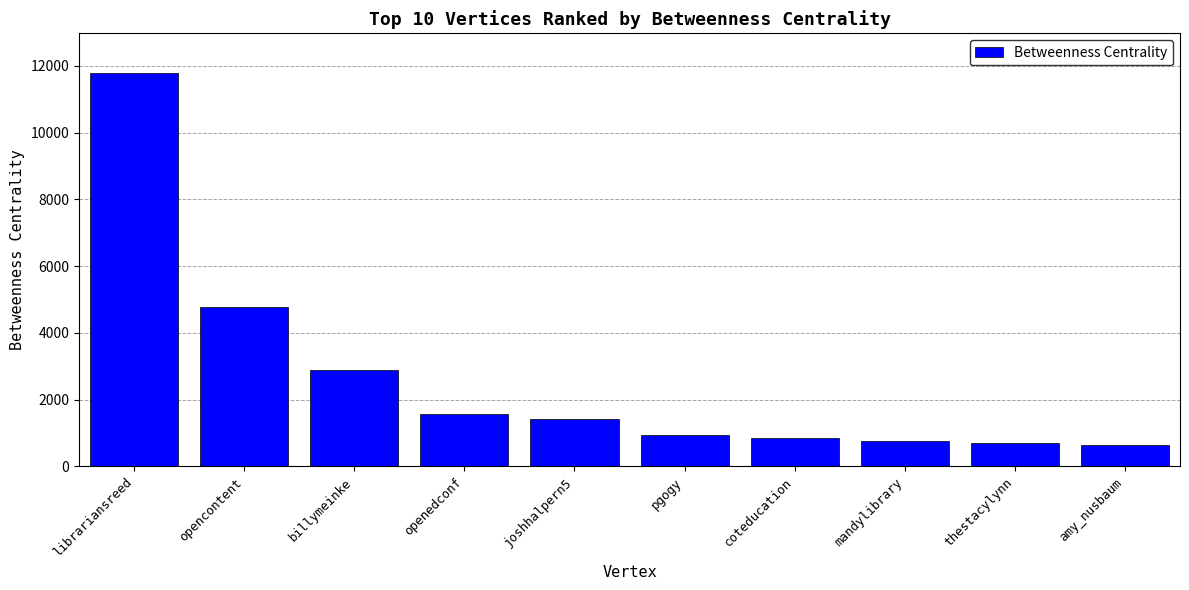

What is the label of the 4th bar from the right?

coteducation